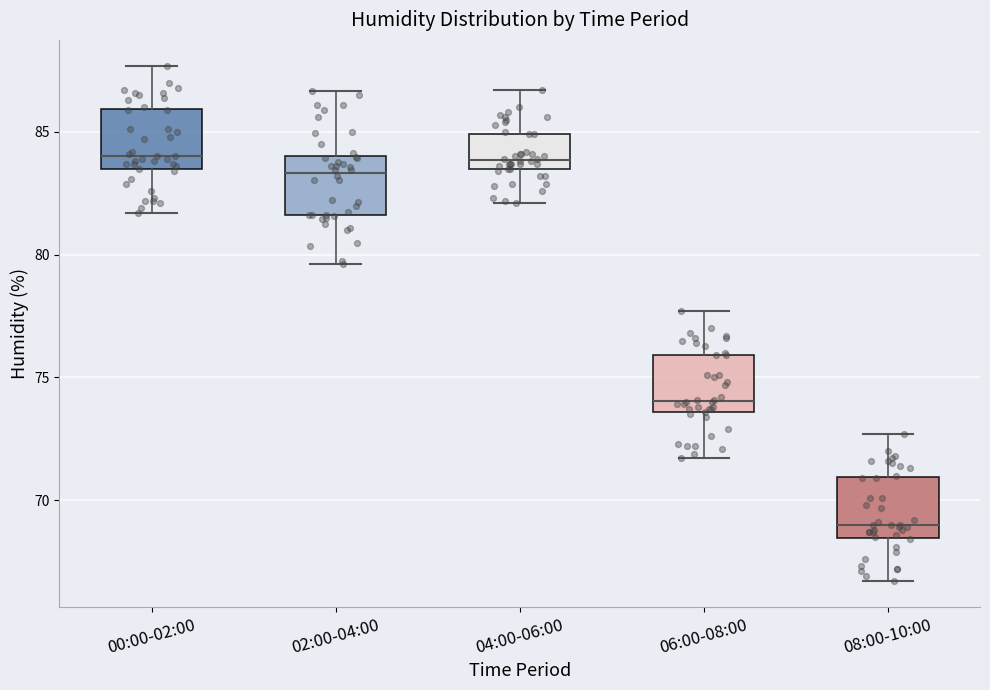

Reading left to right, read every box against the y-axis: the position of its median line, the range the box covers, and the ends of its whiskers. The values are not printed on the chart, so give them approximately, as read against the axis.

00:00-02:00: median 84.0, box 83.5 to 86.0, whiskers 81.5 to 87.5
02:00-04:00: median 83.5, box 81.5 to 84.0, whiskers 79.5 to 86.5
04:00-06:00: median 84.0, box 83.5 to 85.0, whiskers 82.0 to 86.5
06:00-08:00: median 74.0, box 73.5 to 76.0, whiskers 71.5 to 77.5
08:00-10:00: median 69.0, box 68.5 to 71.0, whiskers 66.5 to 72.5